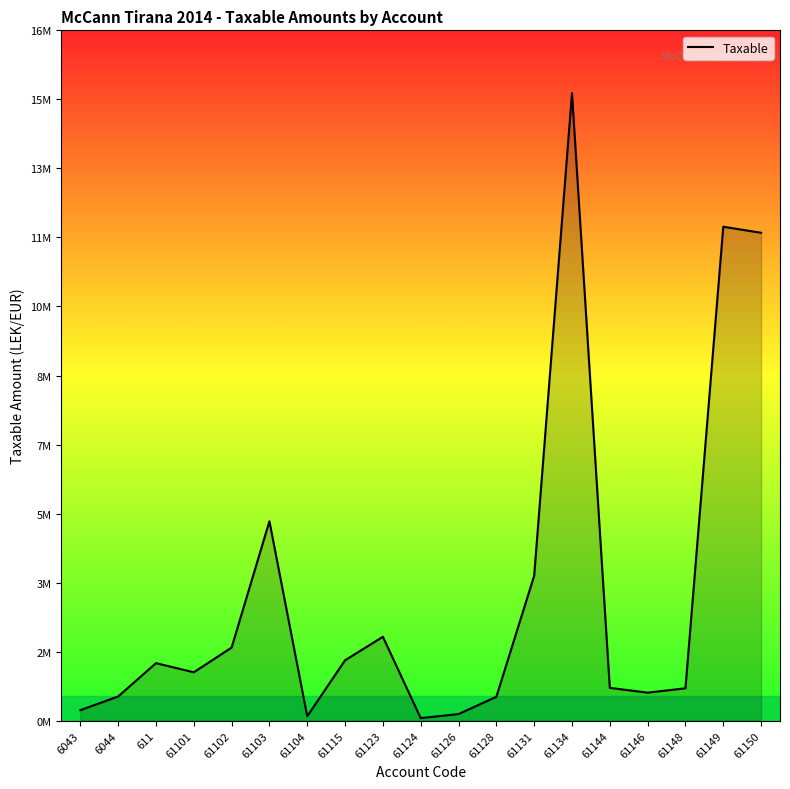

Which label corresponds to the largest value in the chart?

61134